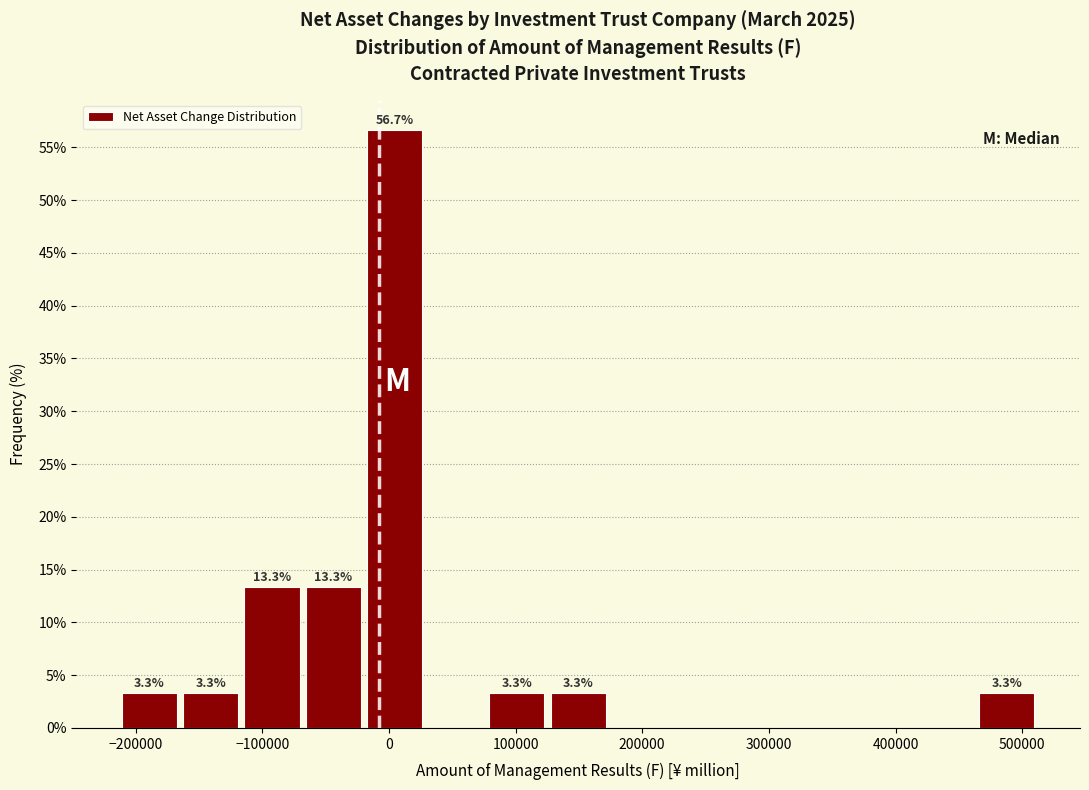

Over which range of the x-axis is the bar tallest?

-20000 to 30000